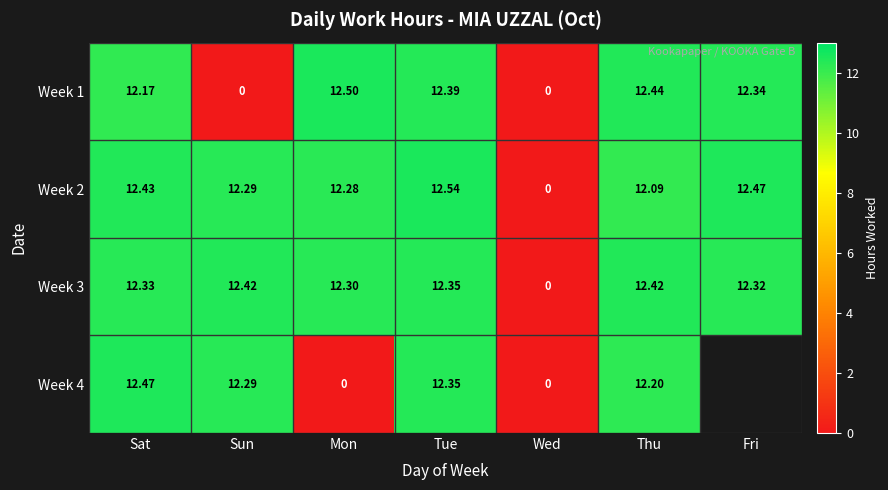

Rank the series at Mon from lowest to highest value.

Week 4, Week 2, Week 3, Week 1